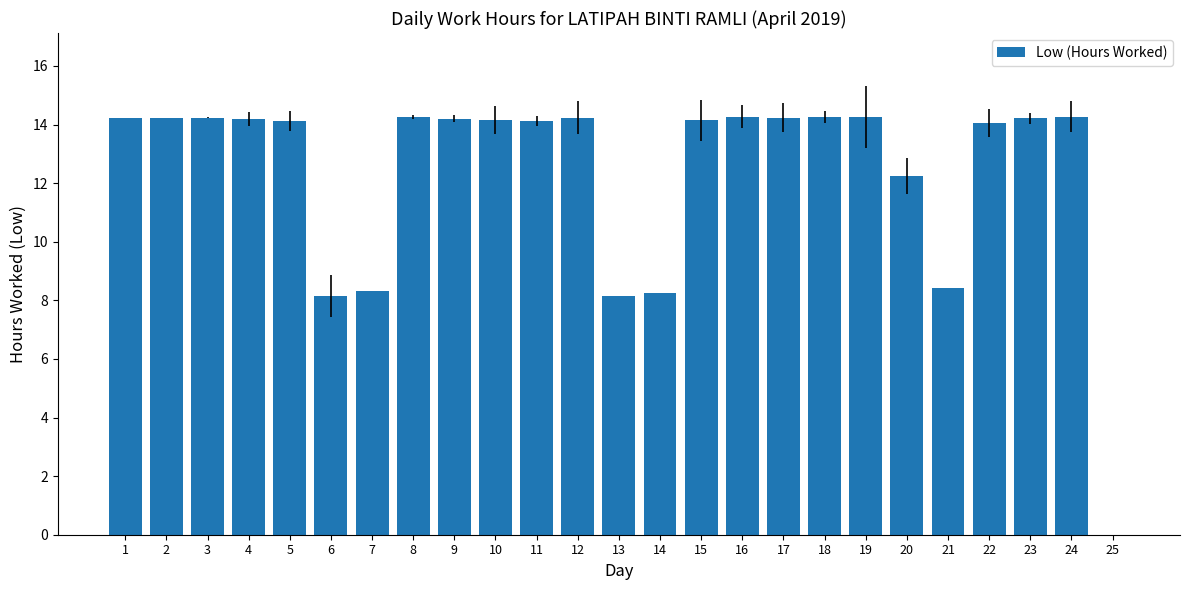

Does the chart contain stacked bars?

No